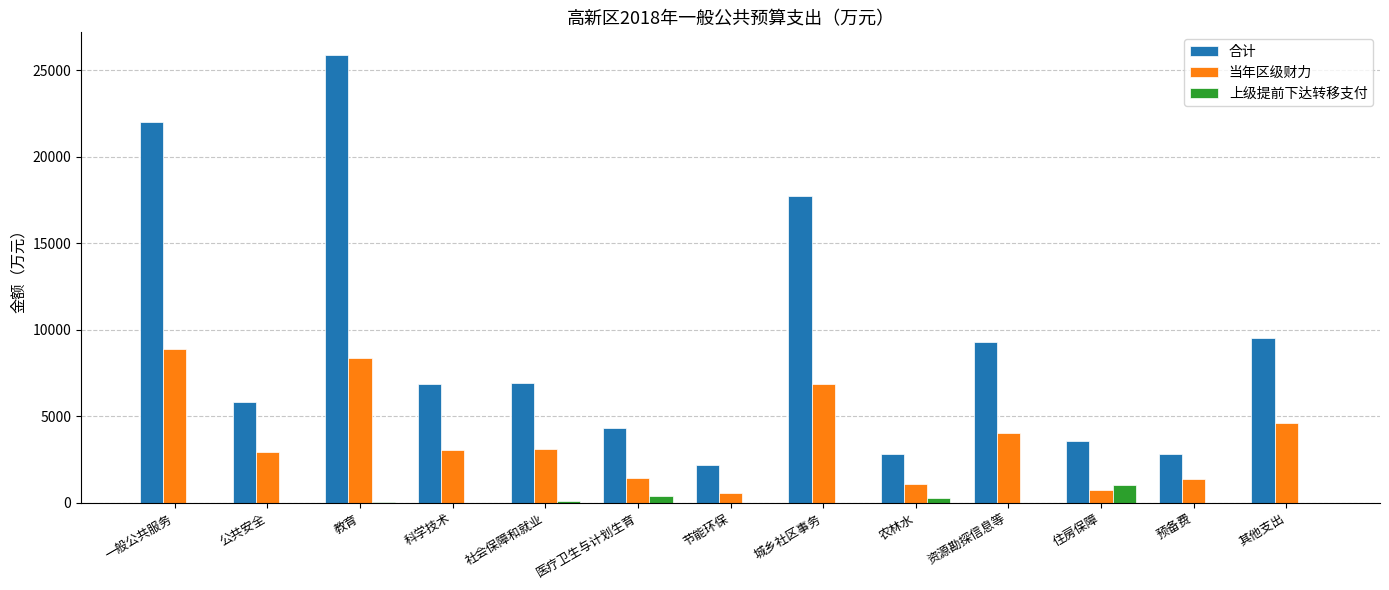

Between 教育 and 农林水, which series saw the biggest shift?

合计